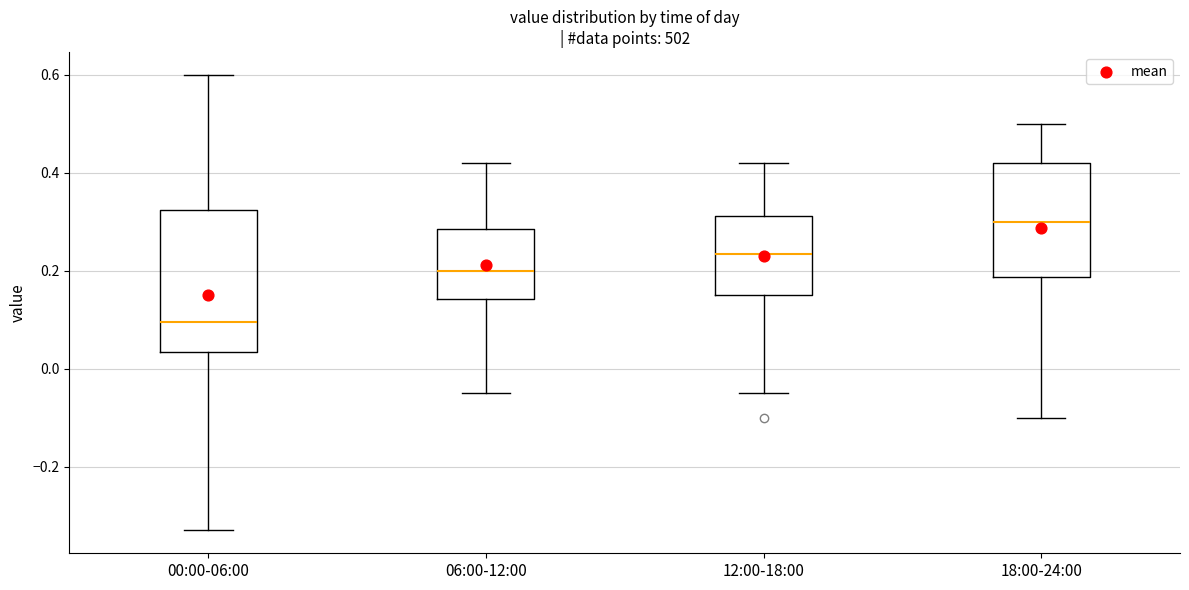

Where does the median line of the box for 18:00-24:00 sit on the y-axis? The values are not printed on the chart, so give them approximately, as read against the axis.

0.30